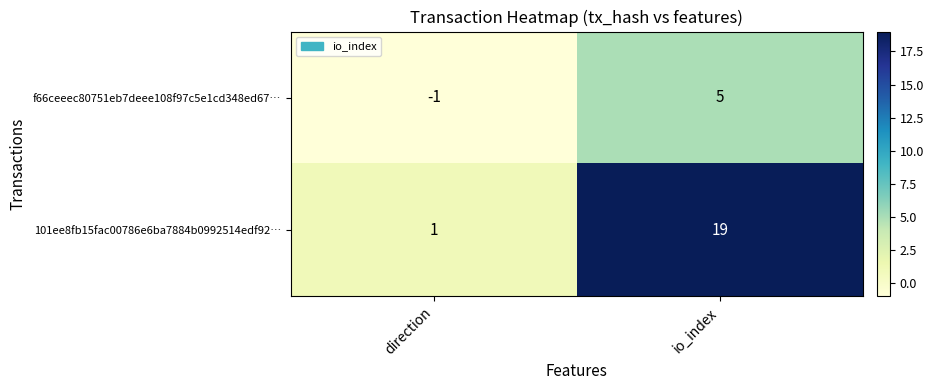

What is the difference between the 101ee8fb15fac00786e6ba7884b0992514edf92… values at direction and io_index?

18